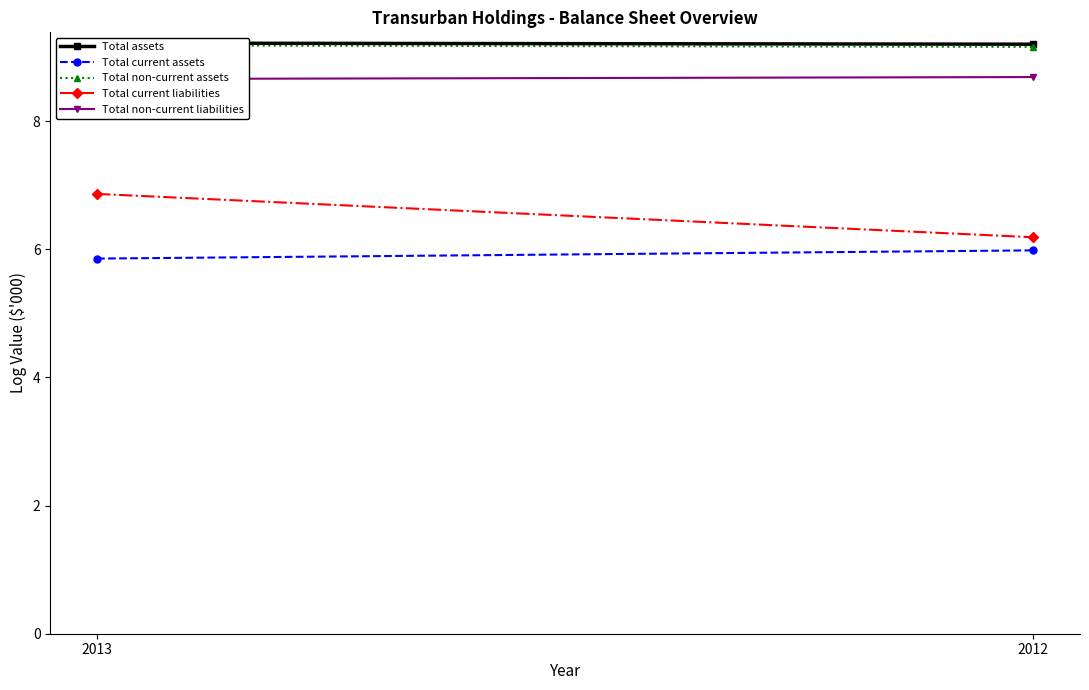

What are all the series names shown in the legend?

Total assets, Total current assets, Total non-current assets, Total current liabilities, Total non-current liabilities